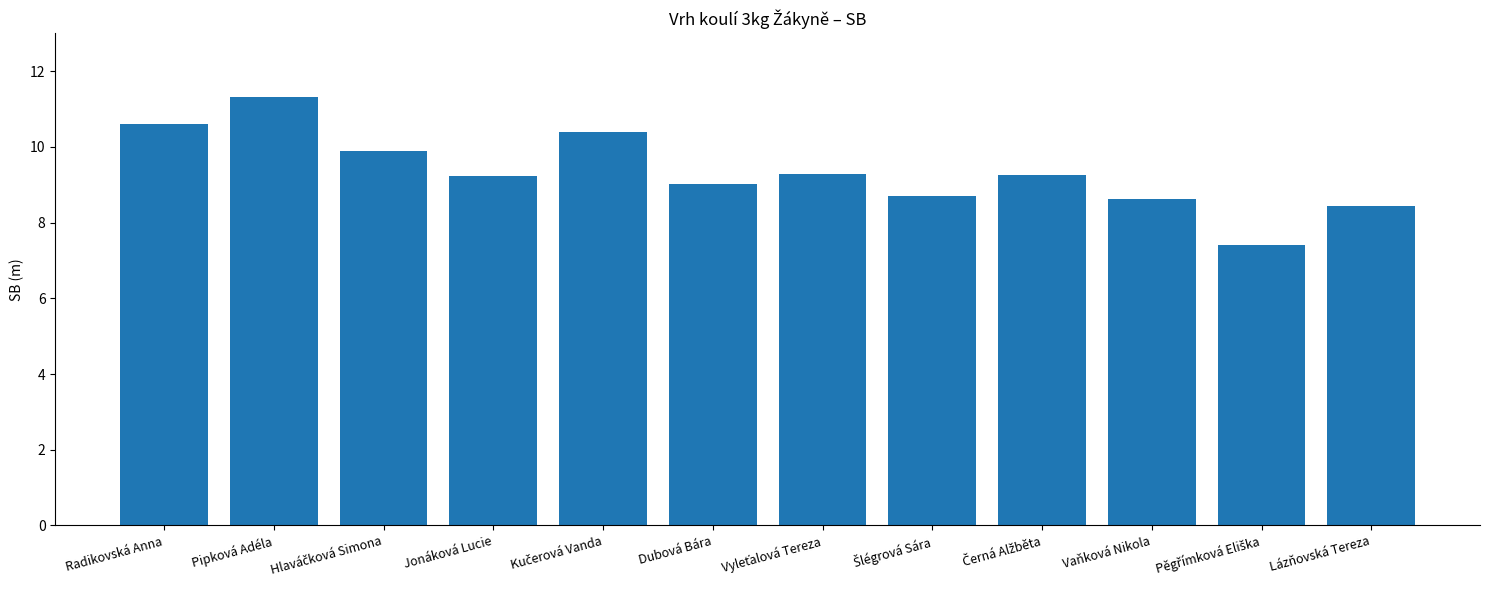

What position from the right is Lázňovská Tereza?

1